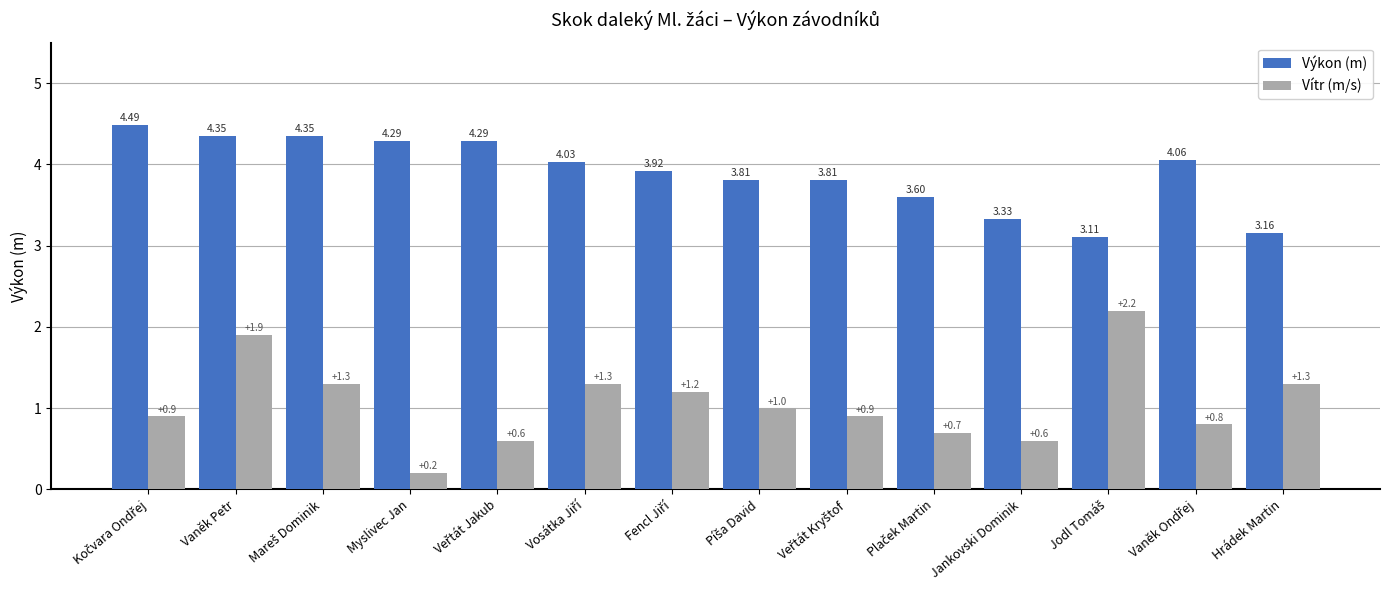

Which series has the largest total across all categories?

Výkon (m)